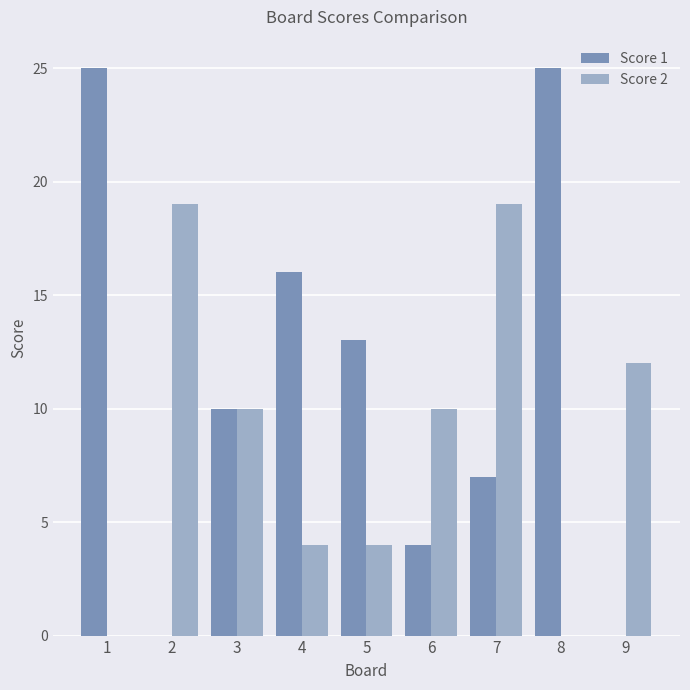

What are all the series names shown in the legend?

Score 1, Score 2